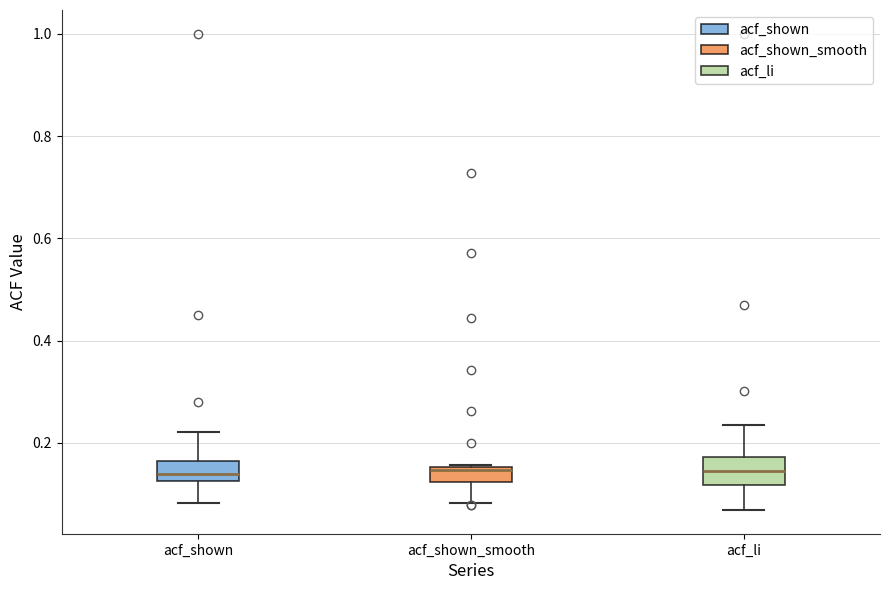

Where does the upper whisker of the box for acf_li end on the y-axis? The values are not printed on the chart, so give them approximately, as read against the axis.

0.24